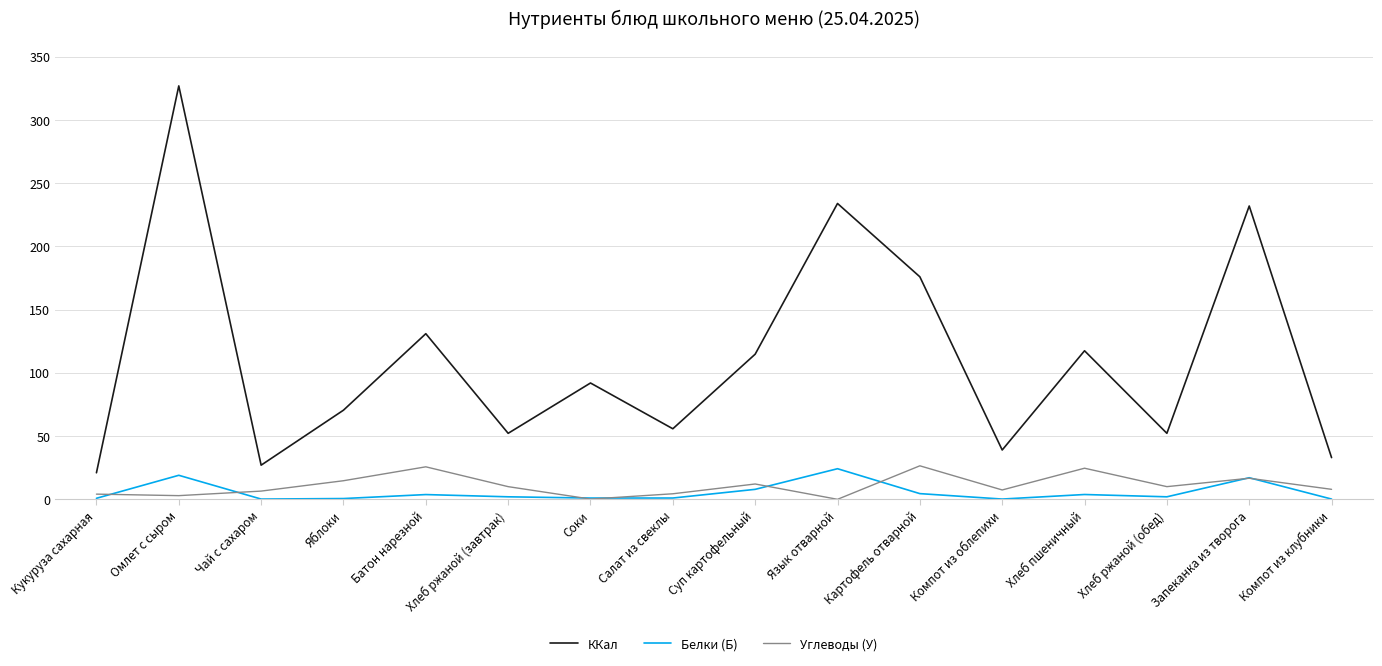

What is the greatest value displayed?

327.0